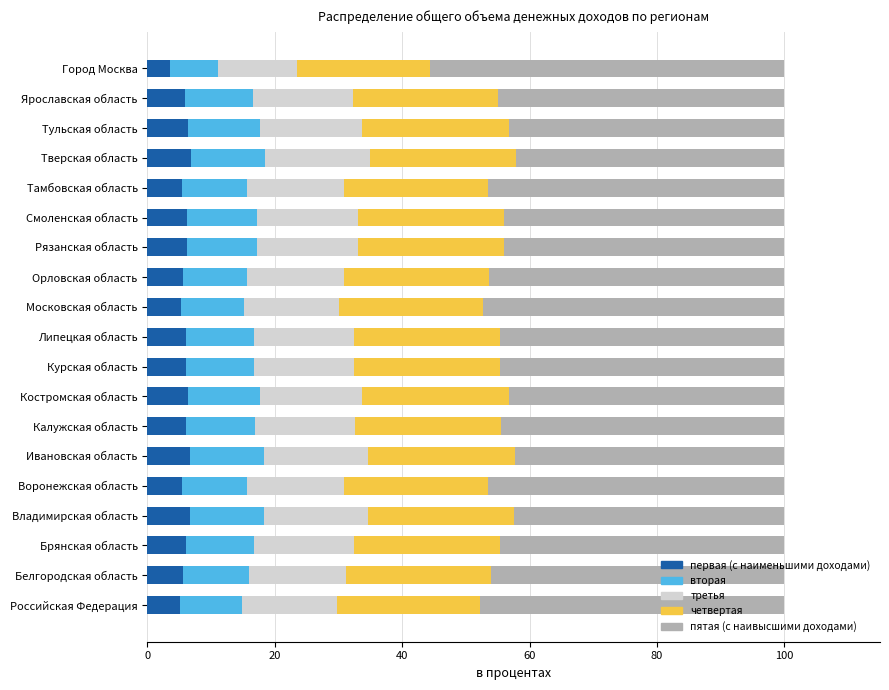

What is the lowest value of the первая (с наименьшими доходами) series?

3.5